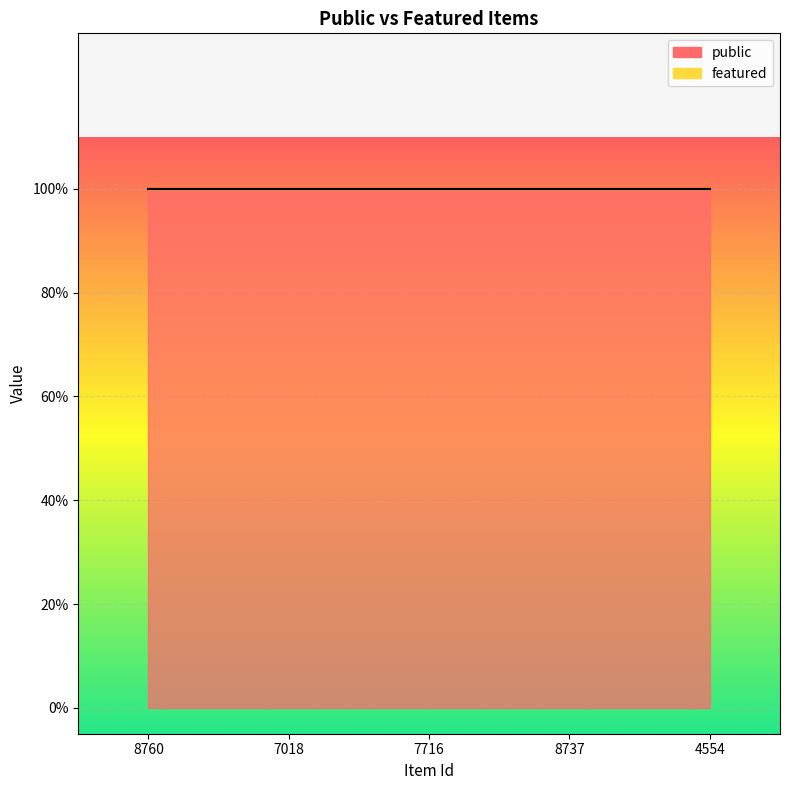

True or false: public and featured cross at least once.

False